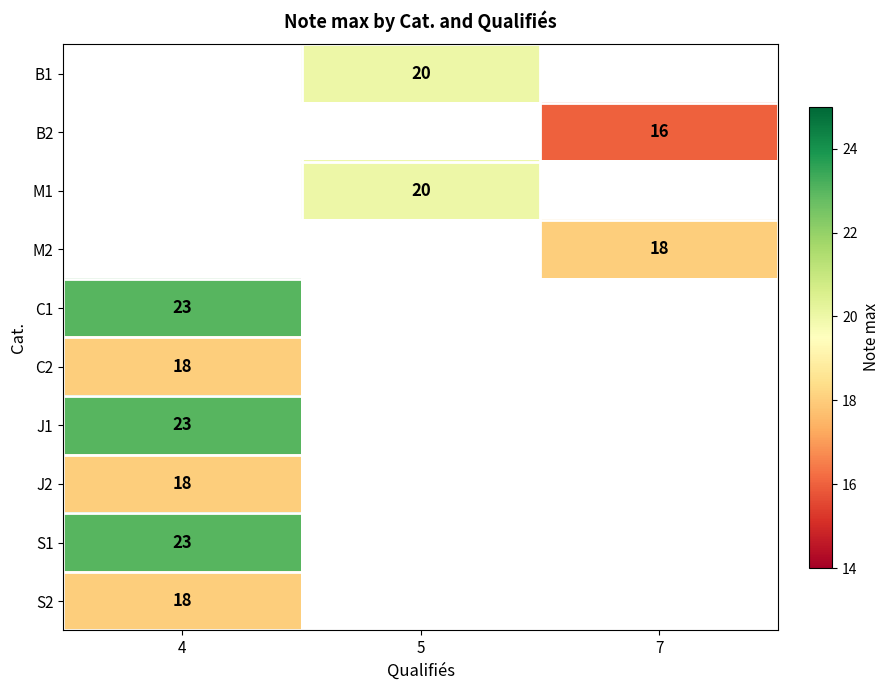

How many categories are shown in the chart?

3